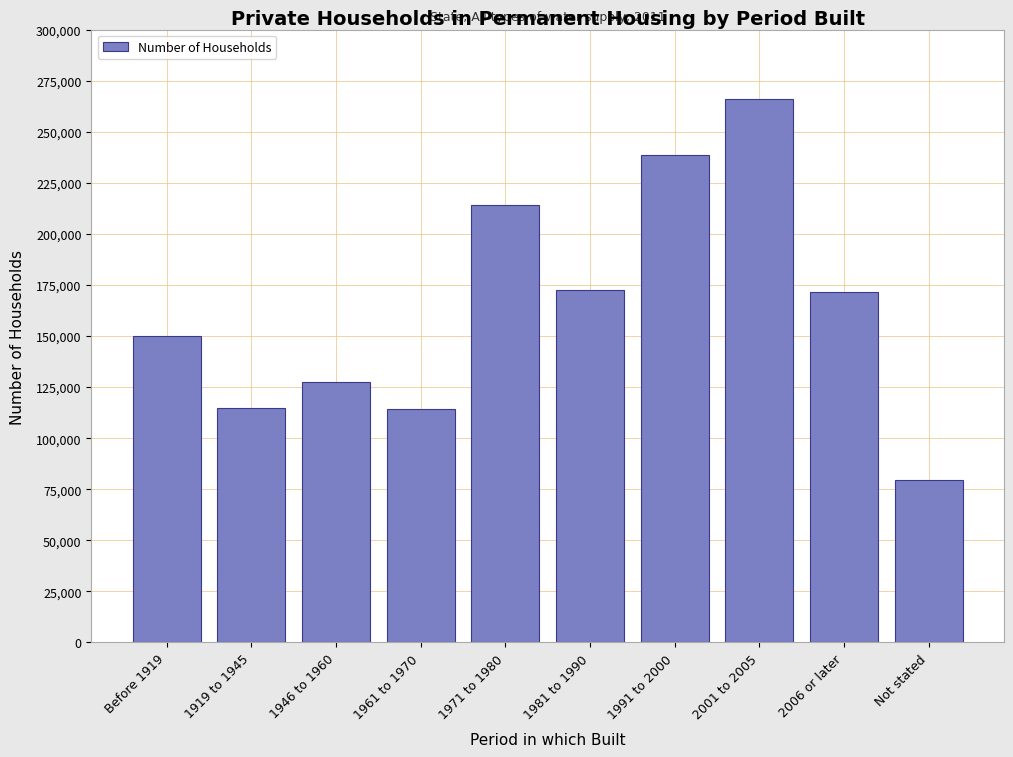

Between 1971 to 1980 and 1961 to 1970, which is larger?

1971 to 1980